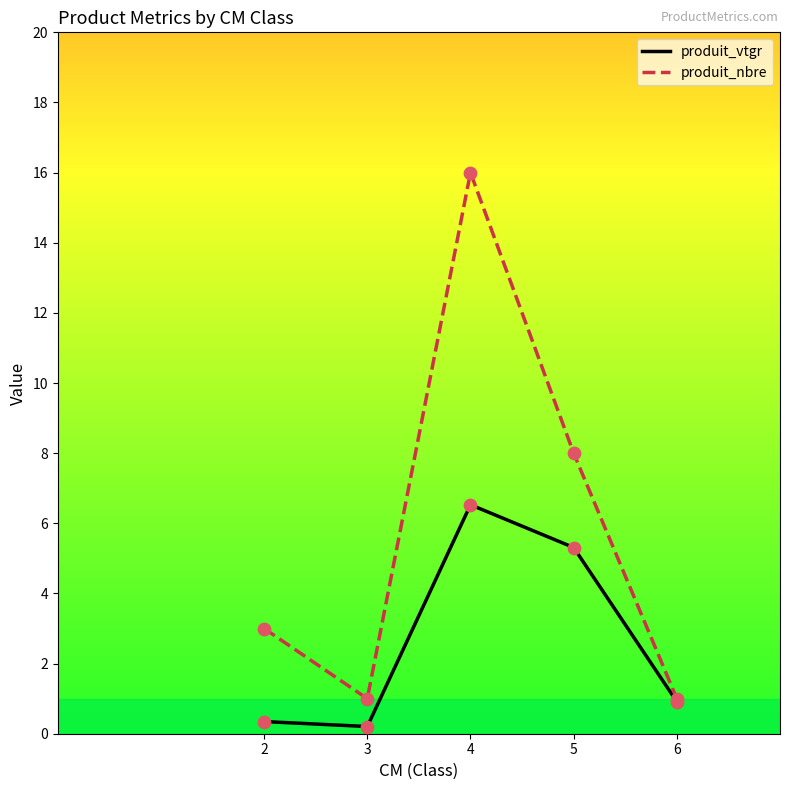

Which series has the widest spread of values?

produit_nbre